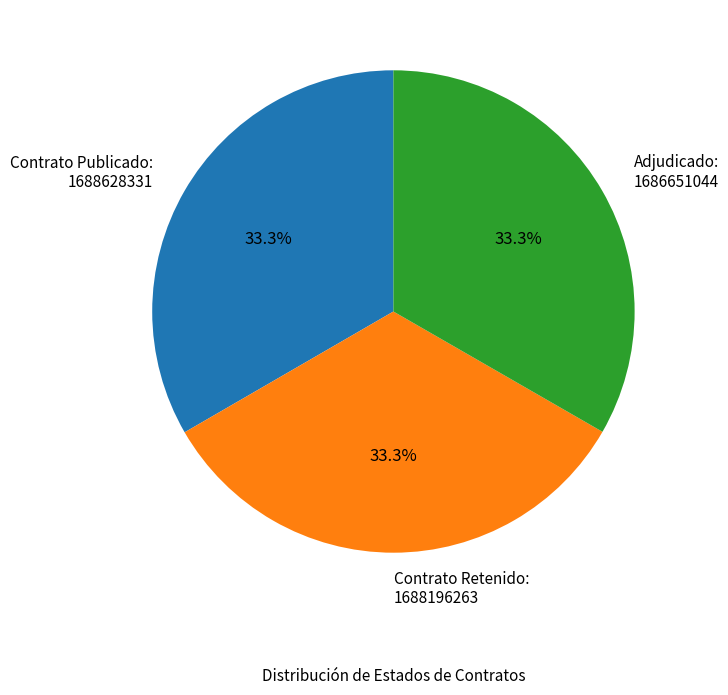

Is there a majority slice in this chart?

No